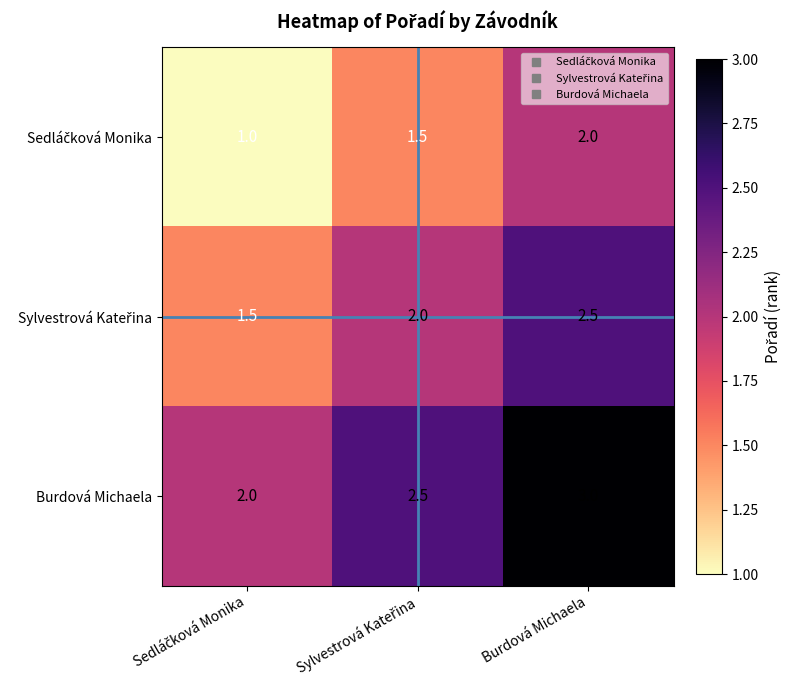

What is the smallest value displayed?

1.0